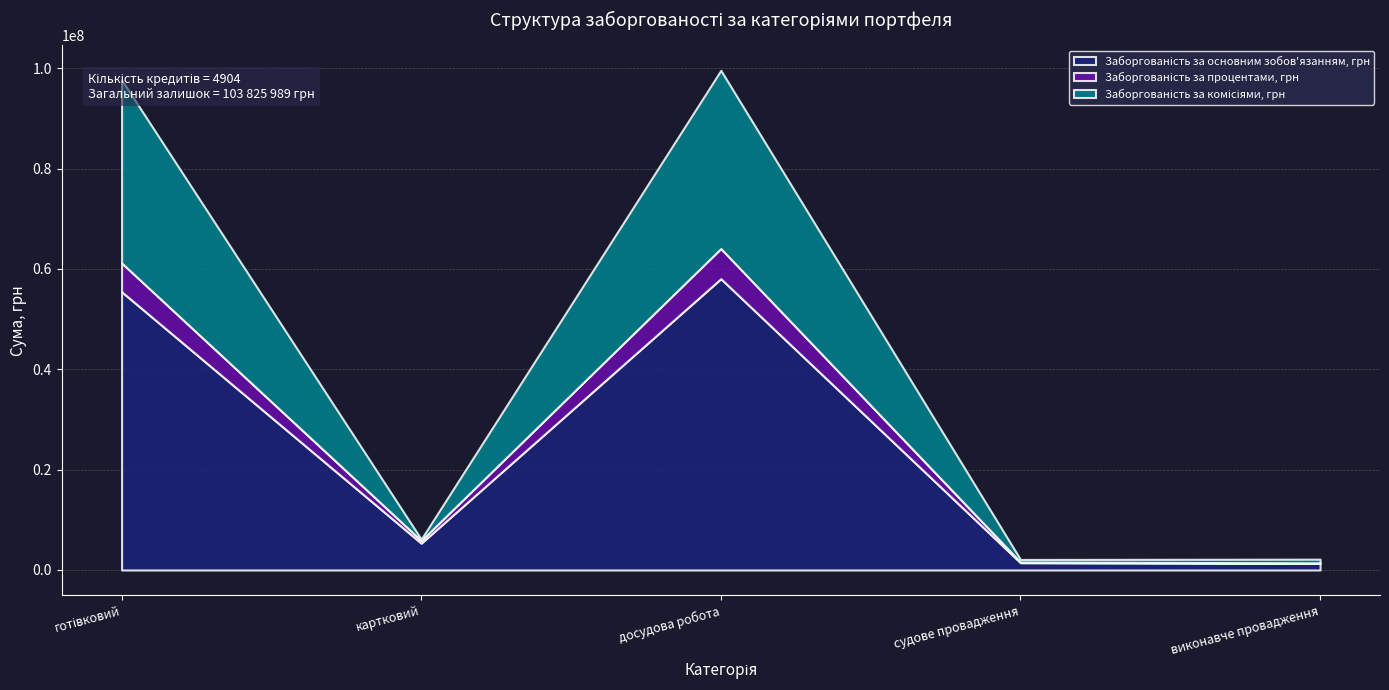

Does the chart have visible grid lines?

Yes